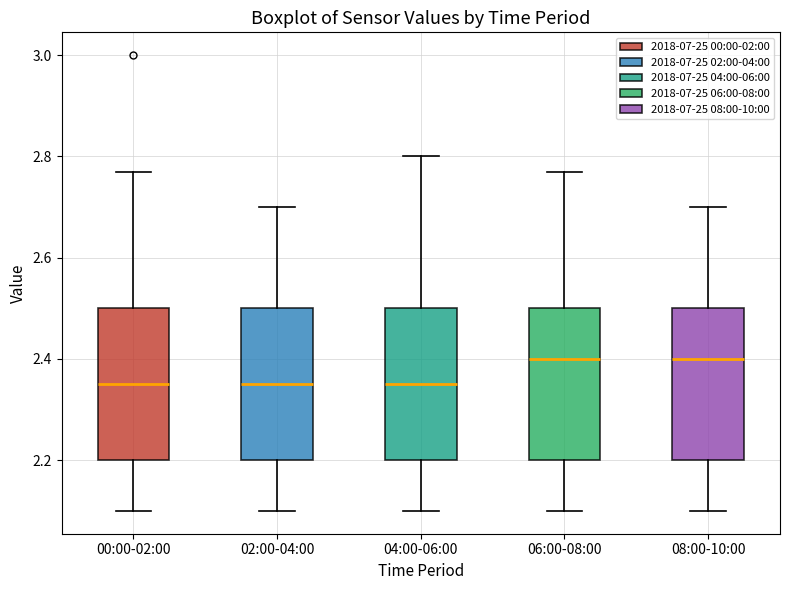

Reading left to right, read every box against the y-axis: the position of its median line, the range the box covers, and the ends of its whiskers. The values are not printed on the chart, so give them approximately, as read against the axis.

00:00-02:00: median 2.36, box 2.20 to 2.50, whiskers 2.10 to 2.78
02:00-04:00: median 2.36, box 2.20 to 2.50, whiskers 2.10 to 2.70
04:00-06:00: median 2.36, box 2.20 to 2.50, whiskers 2.10 to 2.80
06:00-08:00: median 2.40, box 2.20 to 2.50, whiskers 2.10 to 2.78
08:00-10:00: median 2.40, box 2.20 to 2.50, whiskers 2.10 to 2.70